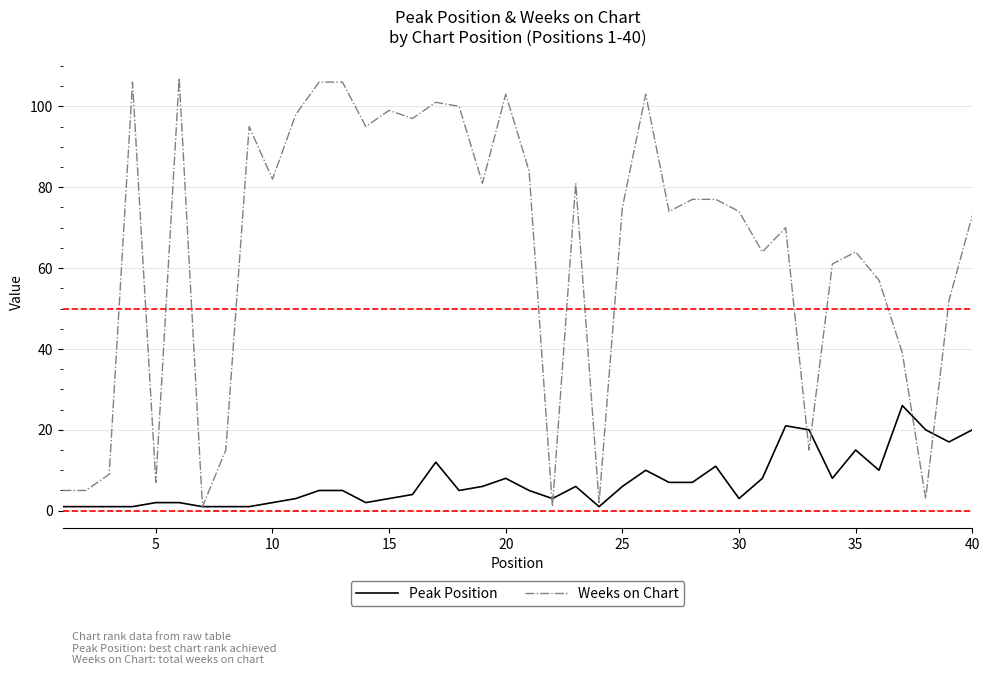

Which series has the largest total across all categories?

Weeks on Chart